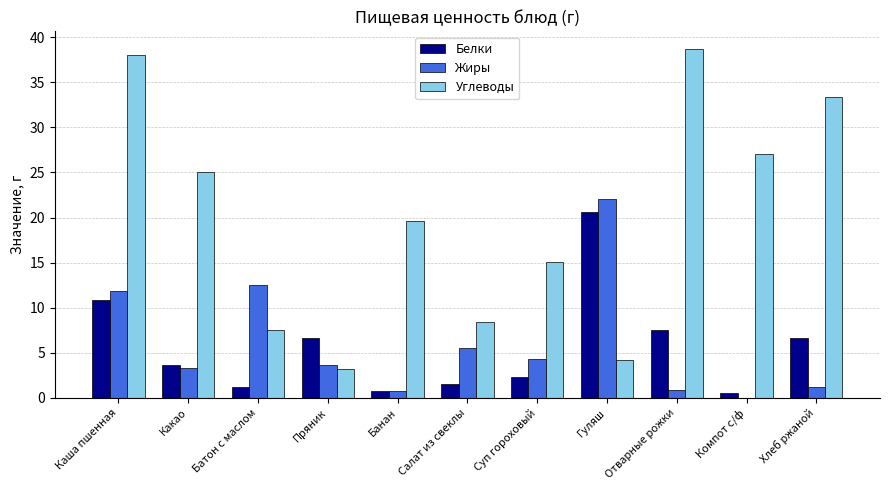

True or false: Углеводы has a value of 38.0 at Каша пшенная.

True